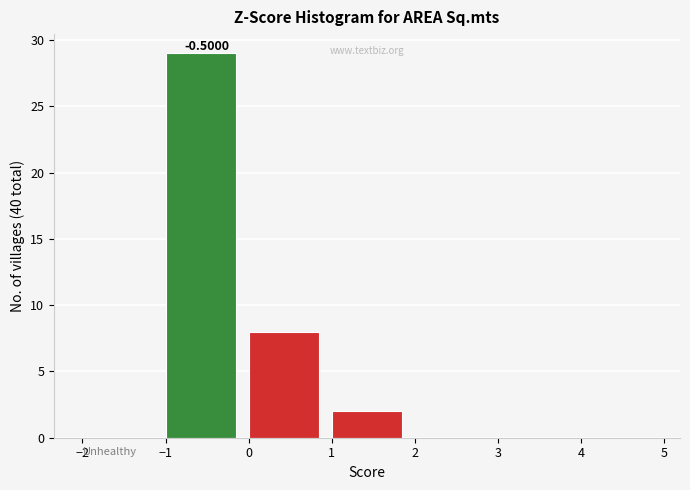

Over which range of the x-axis is the bar tallest?

-1 to 0